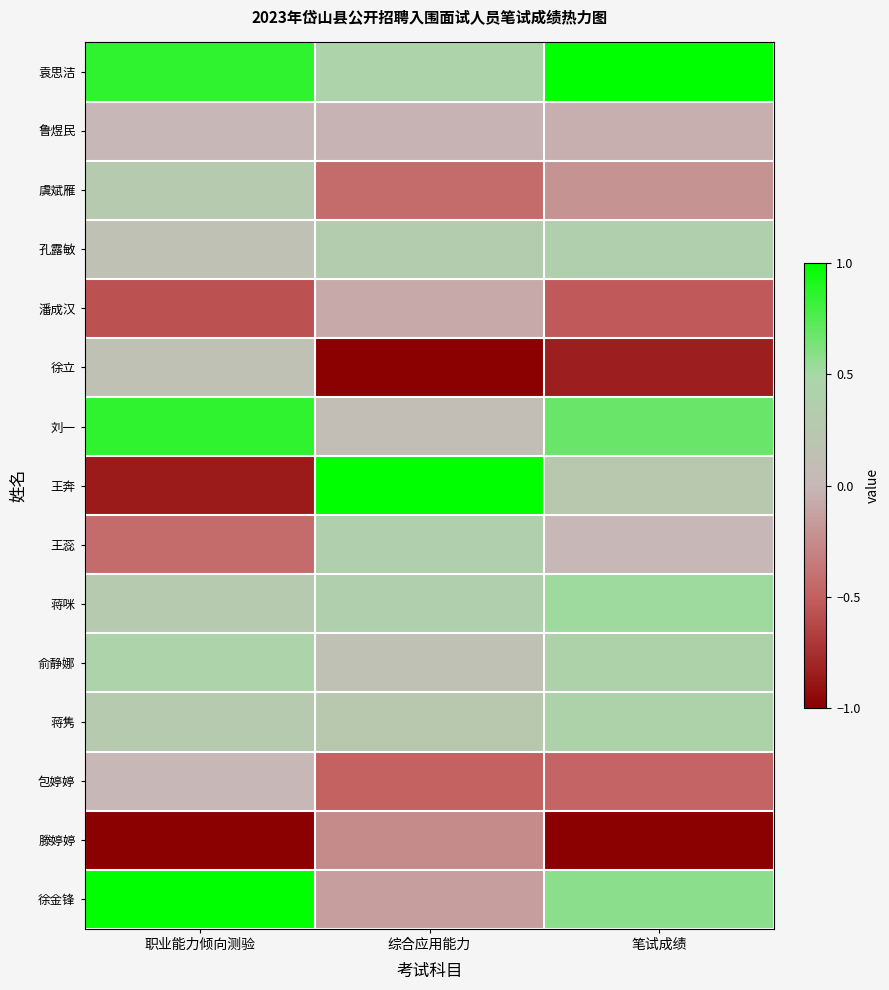

Reading right to left, extract all data points from this chart.

袁思洁: 笔试成绩=1.0	综合应用能力=0.4	职业能力倾向测验=0.9
鲁煜民: 笔试成绩=-0.1	综合应用能力=-0.0	职业能力倾向测验=0.0
虞斌雁: 笔试成绩=-0.2	综合应用能力=-0.4	职业能力倾向测验=0.3
孔露敏: 笔试成绩=0.4	综合应用能力=0.3	职业能力倾向测验=0.1
潘成汉: 笔试成绩=-0.5	综合应用能力=-0.1	职业能力倾向测验=-0.6
徐立: 笔试成绩=-0.8	综合应用能力=-1.0	职业能力倾向测验=0.1
刘一: 笔试成绩=0.7	综合应用能力=0.1	职业能力倾向测验=0.9
王奔: 笔试成绩=0.3	综合应用能力=1.0	职业能力倾向测验=-0.9
王蕊: 笔试成绩=0.0	综合应用能力=0.4	职业能力倾向测验=-0.4
蒋咪: 笔试成绩=0.5	综合应用能力=0.4	职业能力倾向测验=0.3
俞静娜: 笔试成绩=0.4	综合应用能力=0.1	职业能力倾向测验=0.4
蒋隽: 笔试成绩=0.4	综合应用能力=0.3	职业能力倾向测验=0.3
包婷婷: 笔试成绩=-0.5	综合应用能力=-0.5	职业能力倾向测验=0.0
滕婷婷: 笔试成绩=-1.0	综合应用能力=-0.3	职业能力倾向测验=-1.0
徐金锋: 笔试成绩=0.6	综合应用能力=-0.1	职业能力倾向测验=1.0